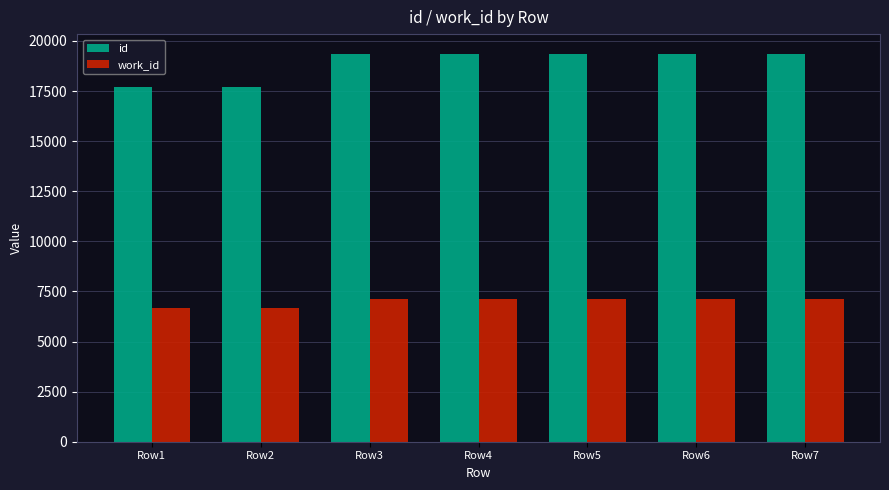

At how many categories does at least one series exceed 9115?

7